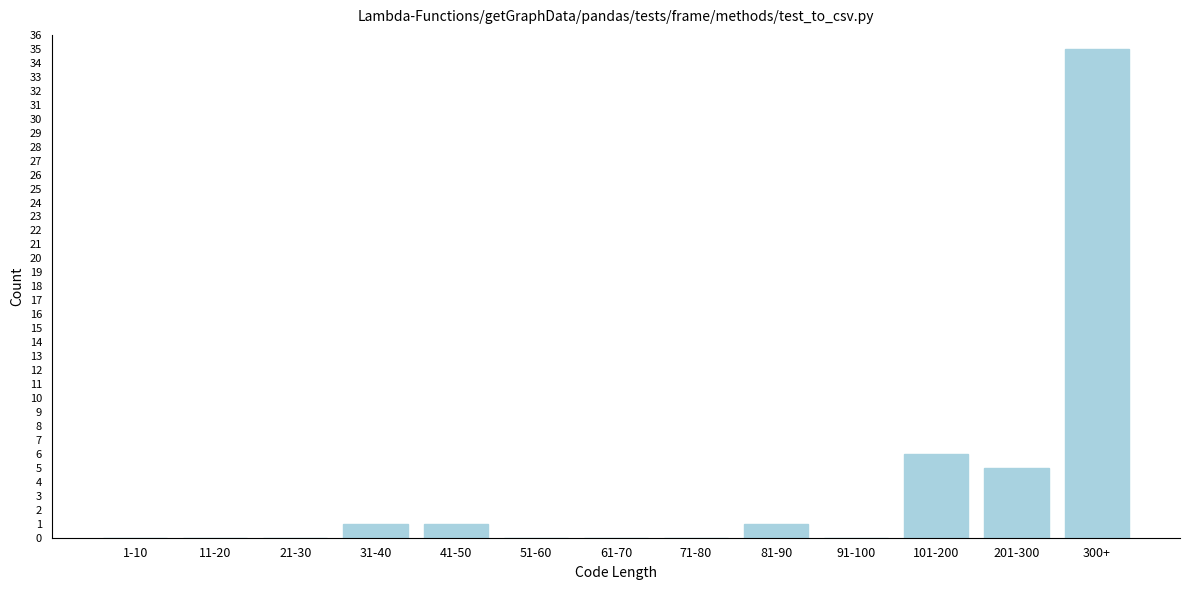

Reading left to right, transcribe all the data shown in this chart.

1-10=0	11-20=0	21-30=0	31-40=1	41-50=1	51-60=0	61-70=0	71-80=0	81-90=1	91-100=0	101-200=6	201-300=5	300+=35